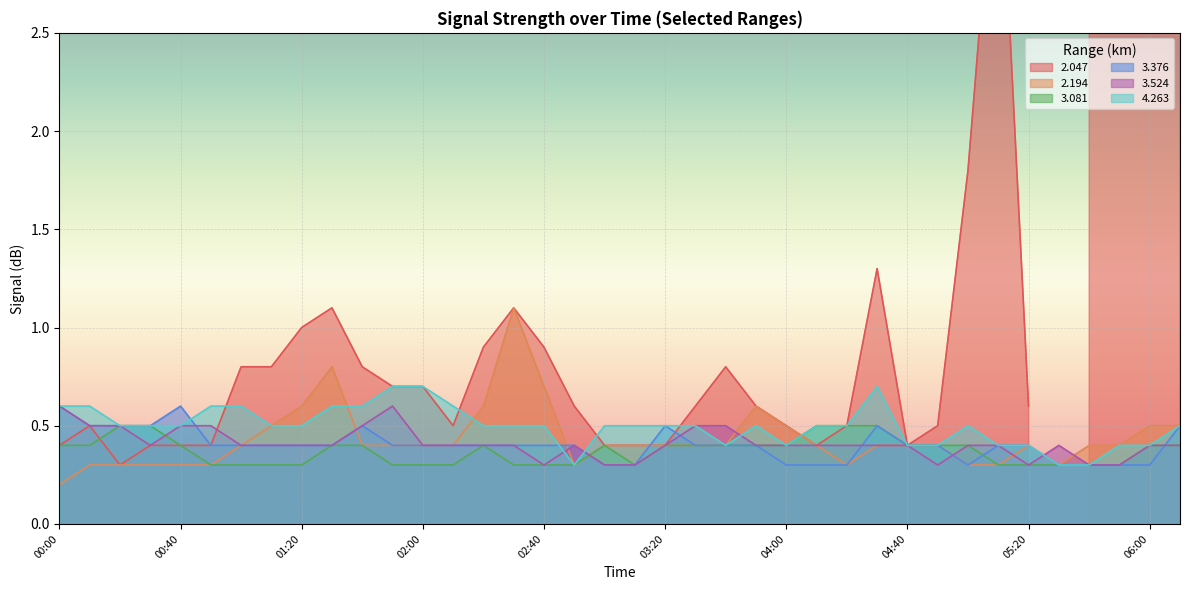

Between 04:10 and 00:20, which is larger?

04:10